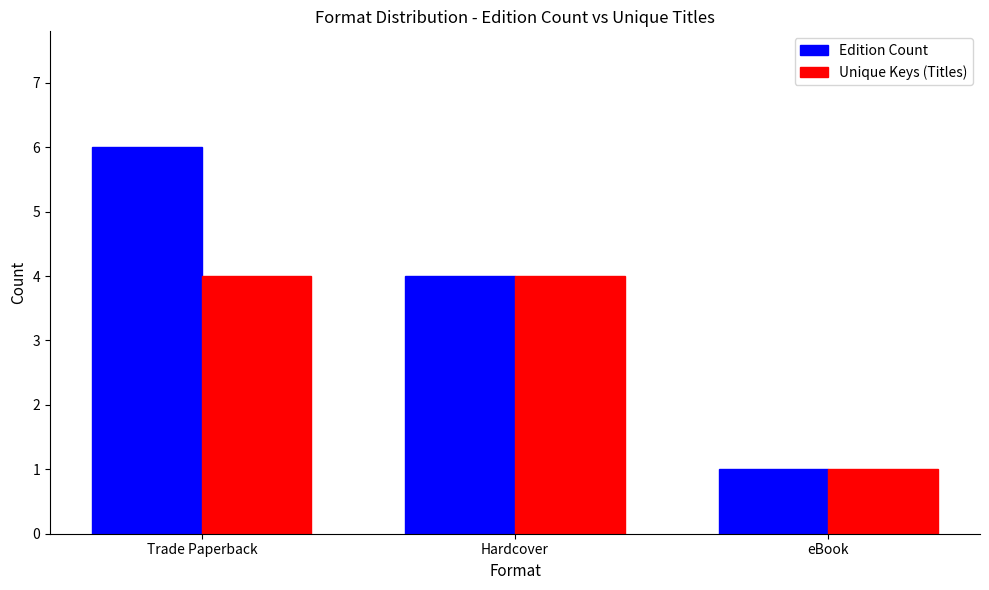

What is the total value across all series at eBook?

2